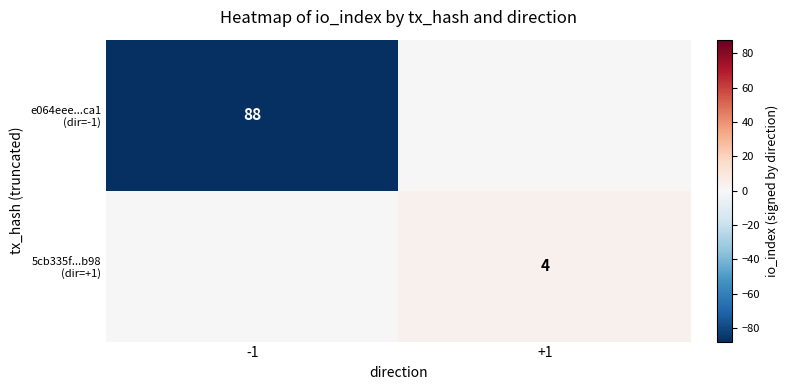

At which category does the chart reach its peak across all series?

+1